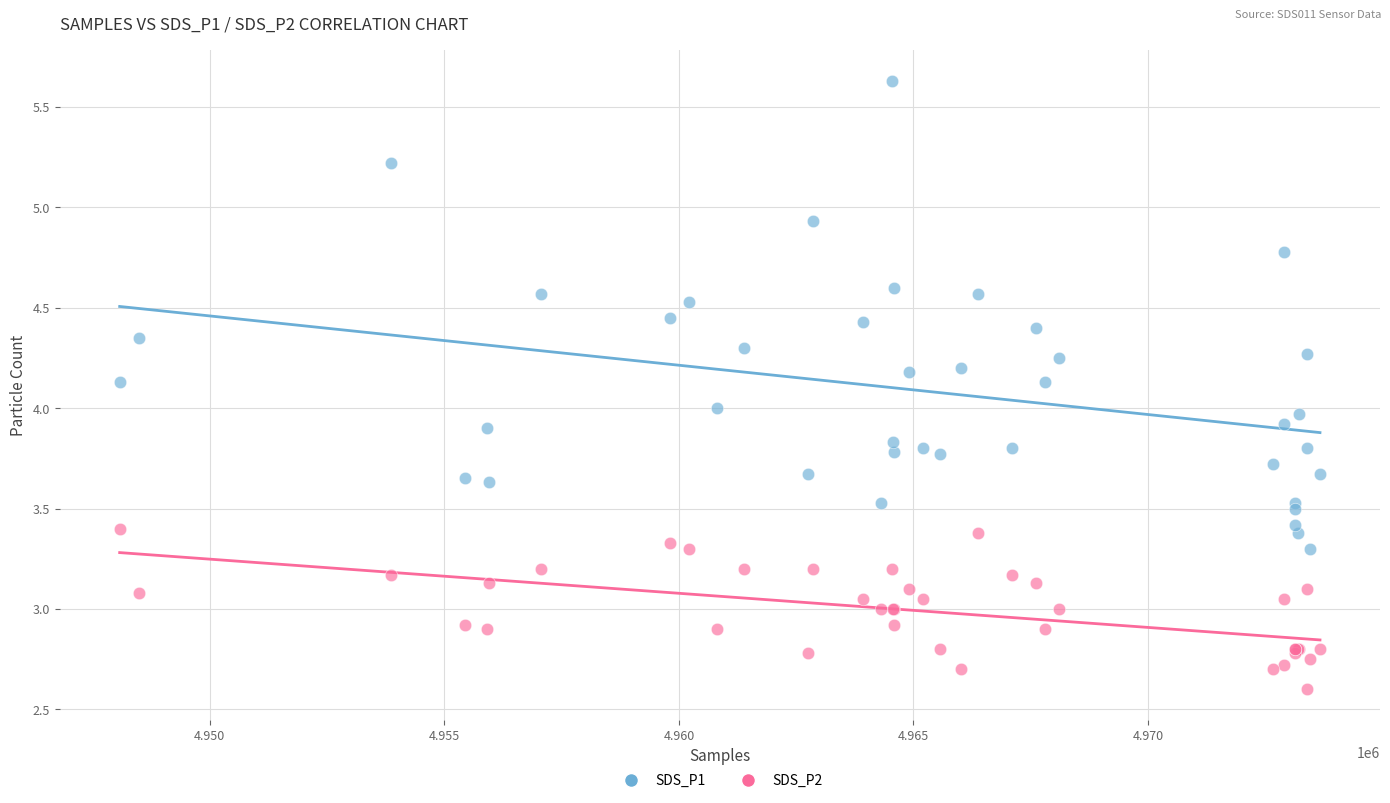

Which series reaches the minimum Y coordinate?

SDS_P2